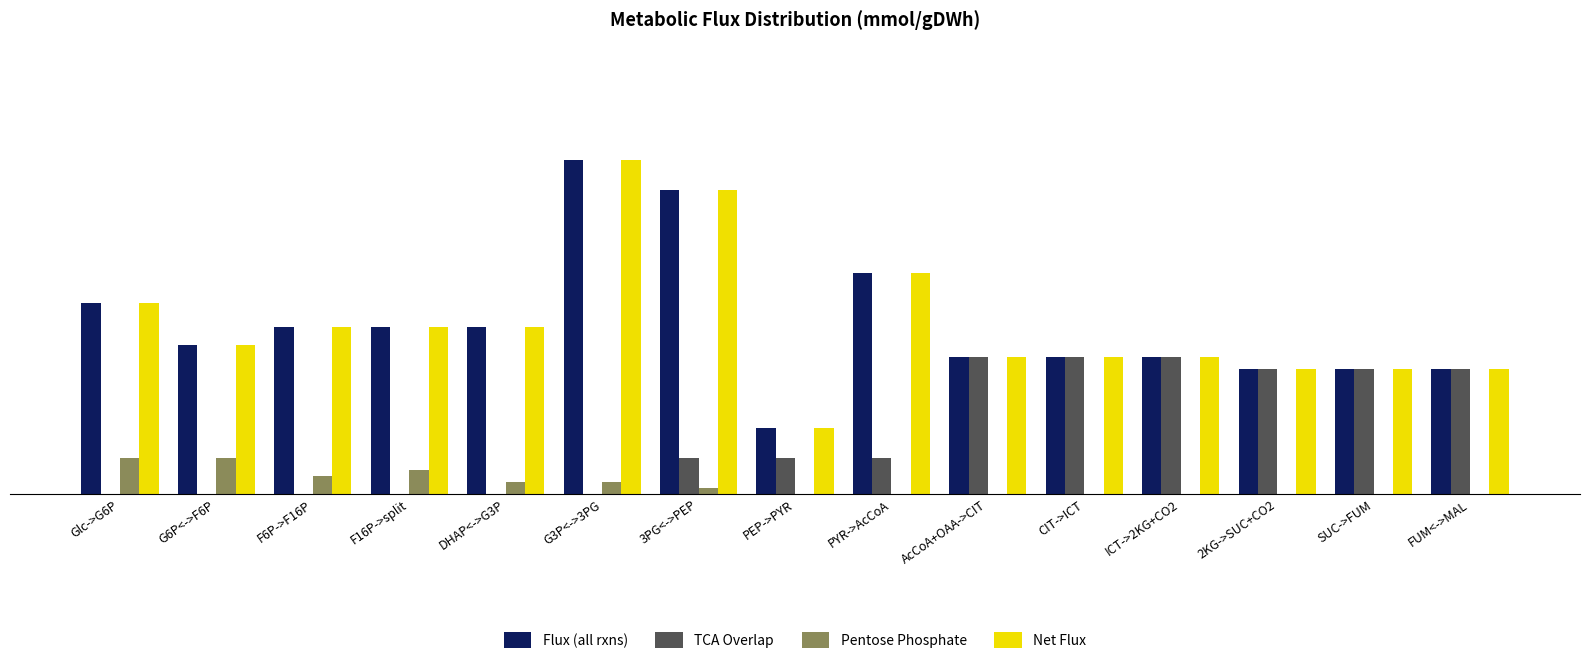

Is the value of Flux (all rxns) at 2KG->SUC+CO2 greater than the value of Net Flux at ICT->2KG+CO2?

No